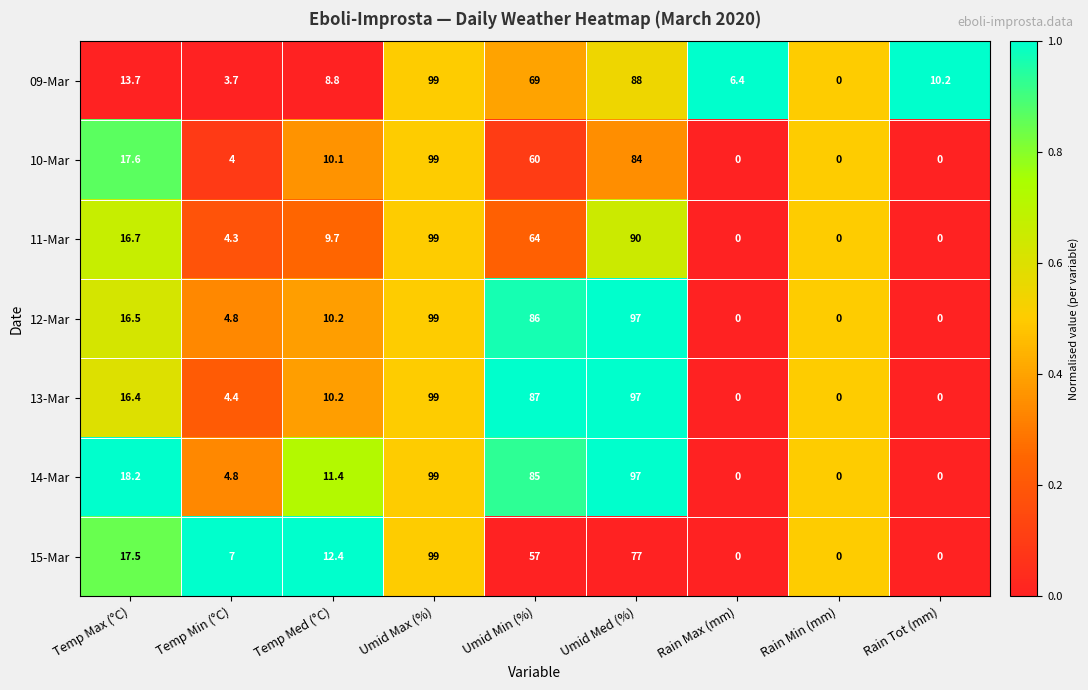

What is the difference between the highest and lowest values at Rain Max (mm)?

6.4